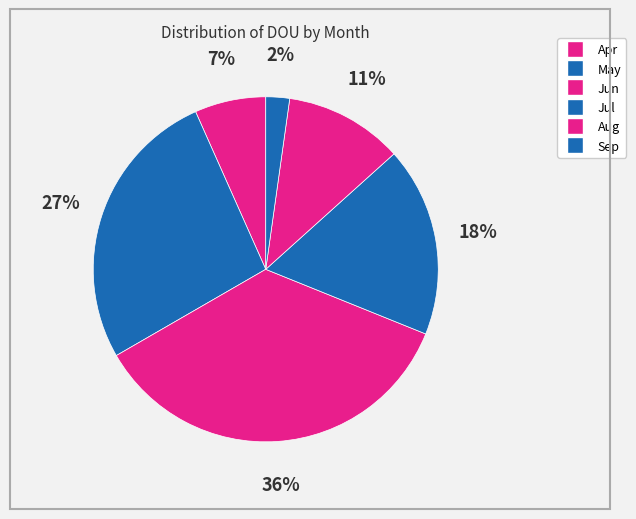

Count the number of slices in the pie.

6